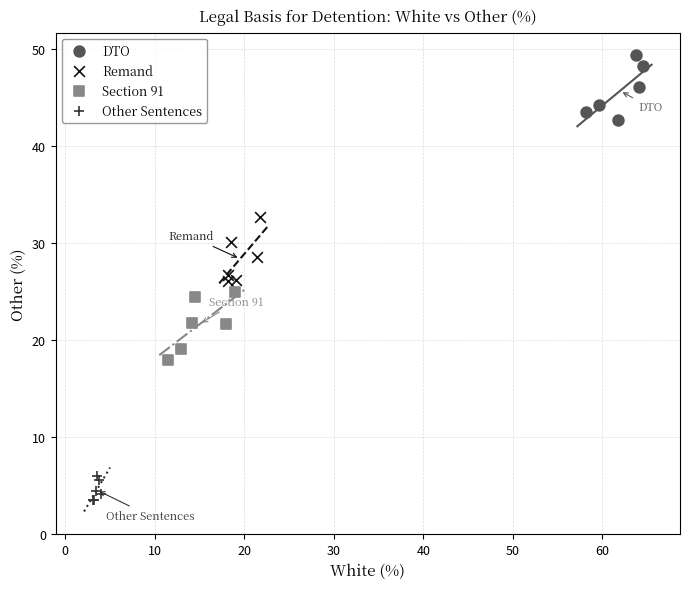

Which series reaches the minimum Y coordinate?

Other Sentences